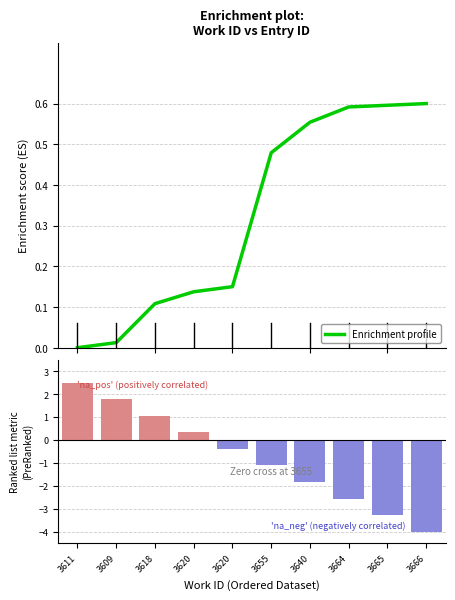

How many categories are shown in the chart?

10